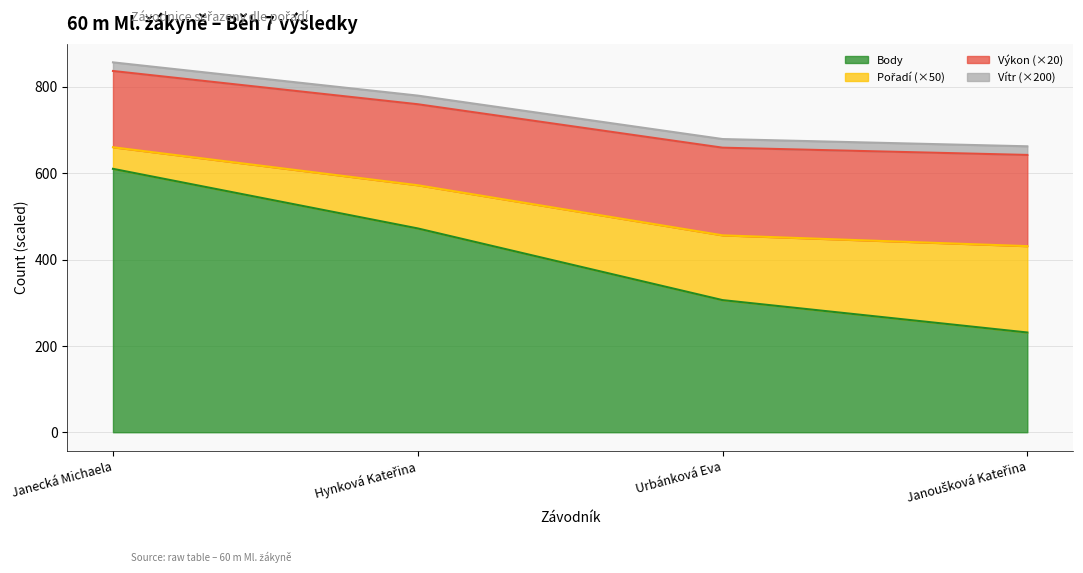

What is the difference between the Body values at Urbánková Eva and Janecká Michaela?

304.0